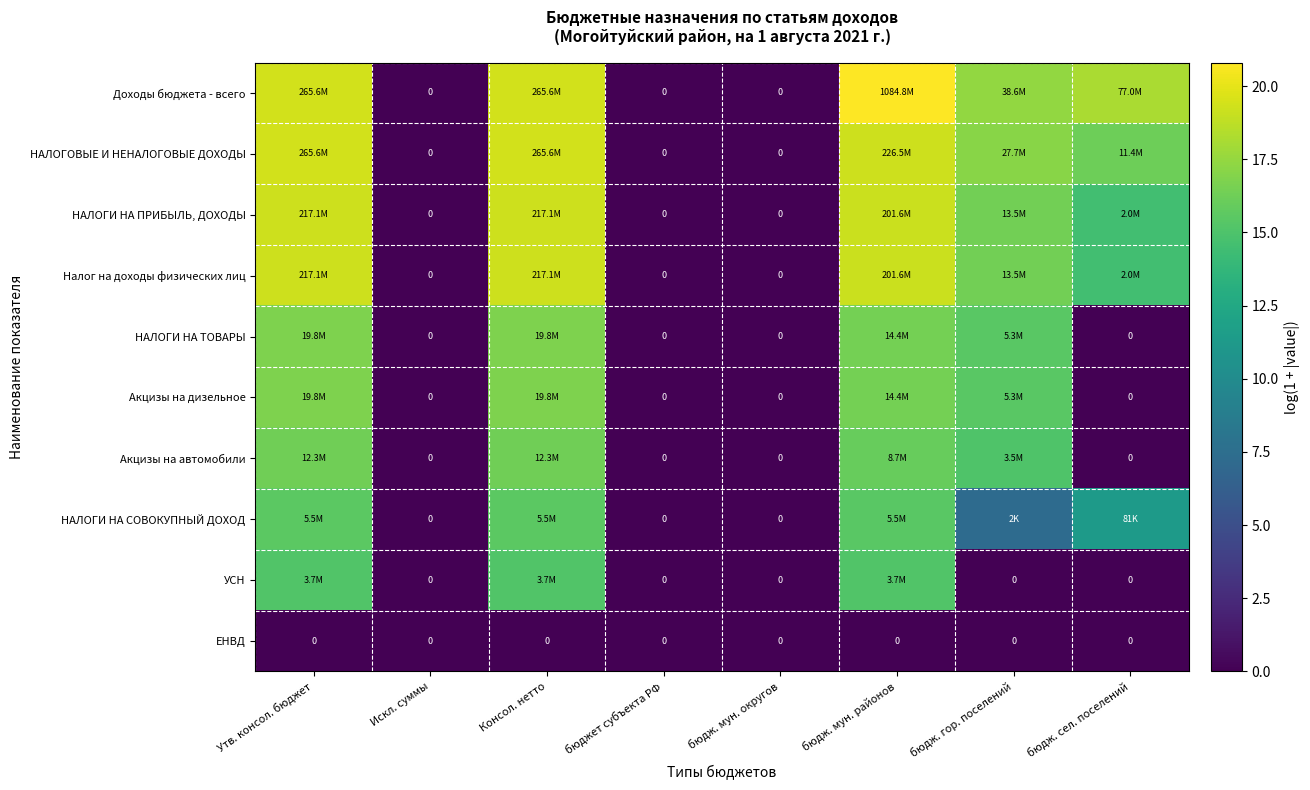

The Доходы бюджета - всего series shows 0.0 at бюджет субъекта РФ. True or false?

True